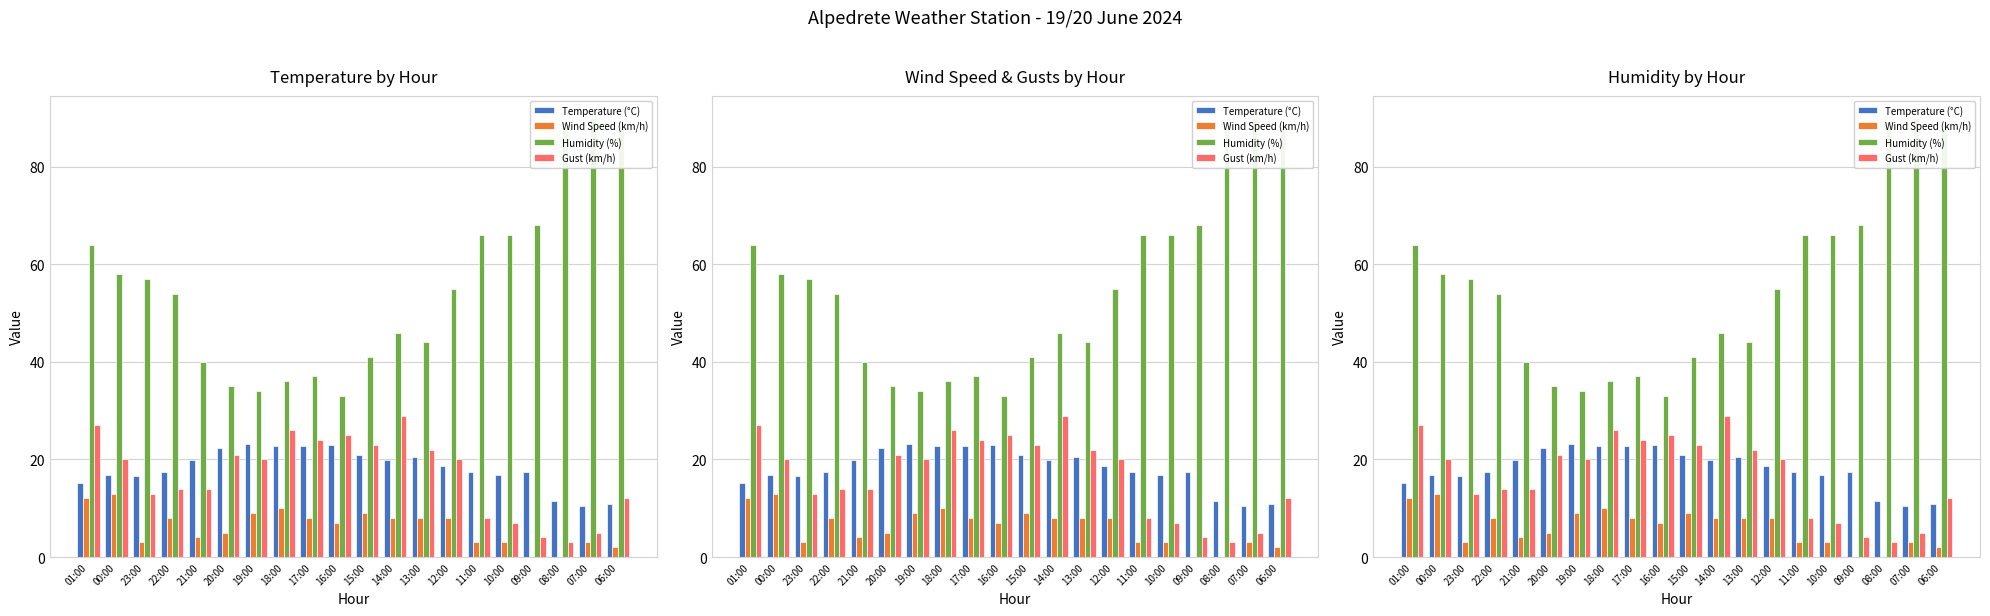

Reading right to left, transcribe all the data shown in this chart.

Temperature (°C): 10.8	10.5	11.4	17.4	16.9	17.4	18.7	20.5	19.9	21.0	23.0	22.7	22.7	23.1	22.3	19.9	17.5	16.7	16.8	15.2
Wind Speed (km/h): 2.0	3.0	0.0	0.0	3.0	3.0	8.0	8.0	8.0	9.0	7.0	8.0	10.0	9.0	5.0	4.0	8.0	3.0	13.0	12.0
Humidity (%): 88.0	90.0	88.0	68.0	66.0	66.0	55.0	44.0	46.0	41.0	33.0	37.0	36.0	34.0	35.0	40.0	54.0	57.0	58.0	64.0
Gust (km/h): 12.0	5.0	3.0	4.0	7.0	8.0	20.0	22.0	29.0	23.0	25.0	24.0	26.0	20.0	21.0	14.0	14.0	13.0	20.0	27.0